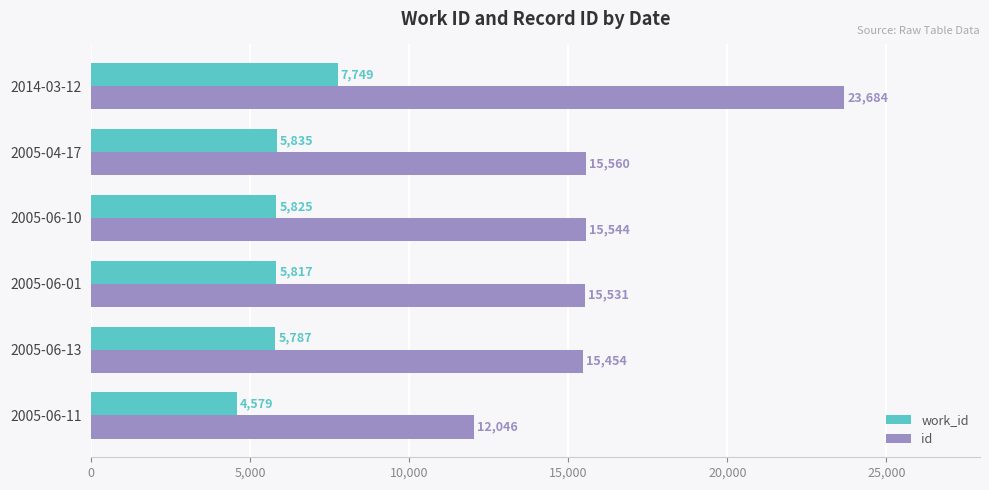

The work_id series shows 7749 at 2014-03-12. True or false?

True